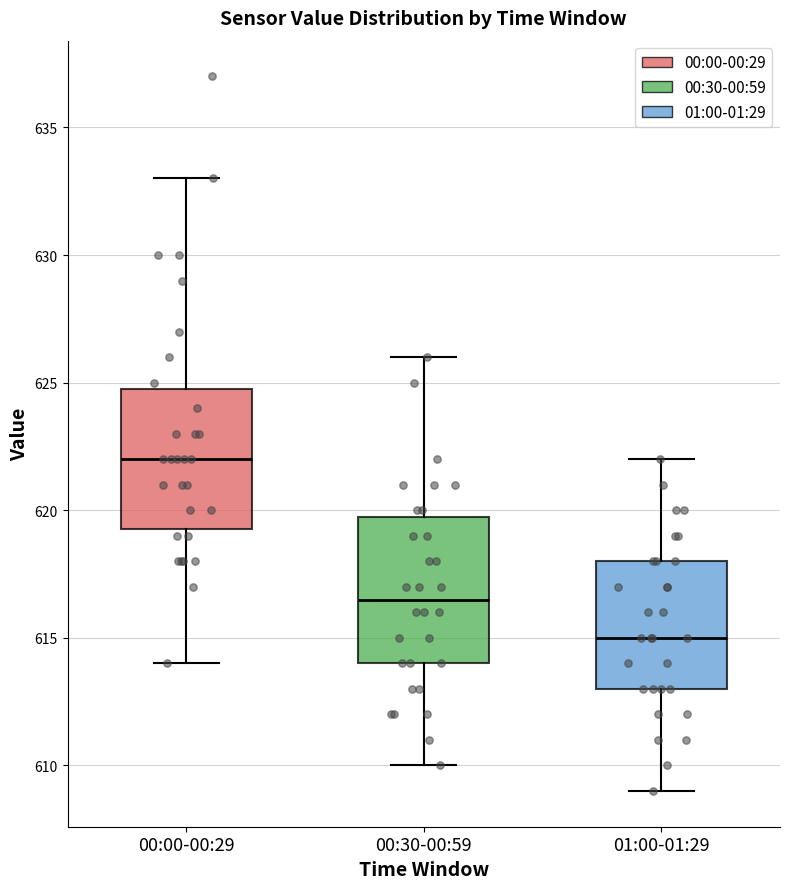

Reading left to right, read every box against the y-axis: the position of its median line, the range the box covers, and the ends of its whiskers. The values are not printed on the chart, so give them approximately, as read against the axis.

00:00-00:29: median 622.0, box 619.5 to 625.0, whiskers 614.0 to 633.0
00:30-00:59: median 616.5, box 614.0 to 620.0, whiskers 610.0 to 626.0
01:00-01:29: median 615.0, box 613.0 to 618.0, whiskers 609.0 to 622.0